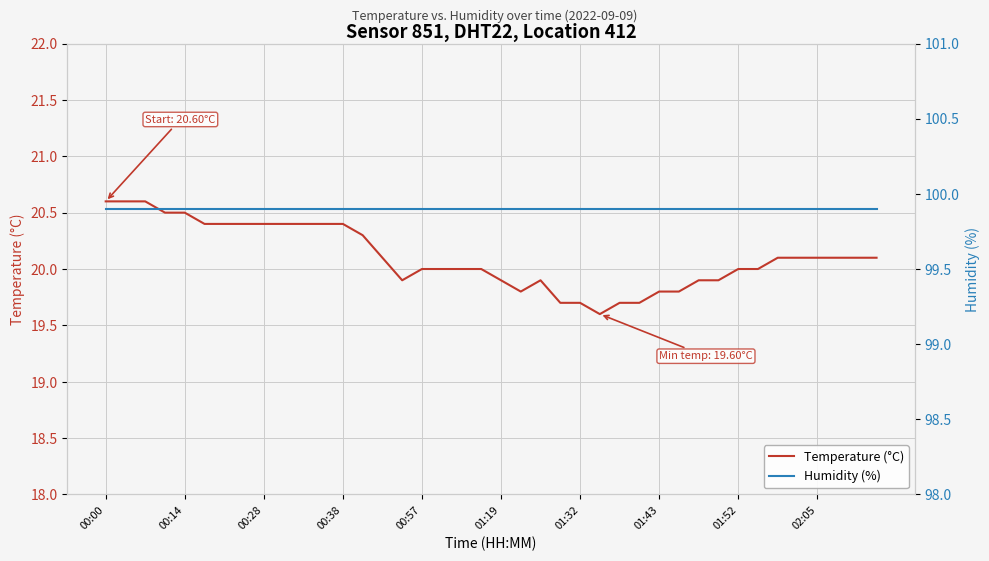

What is the average value of the Humidity (%) series?

99.9